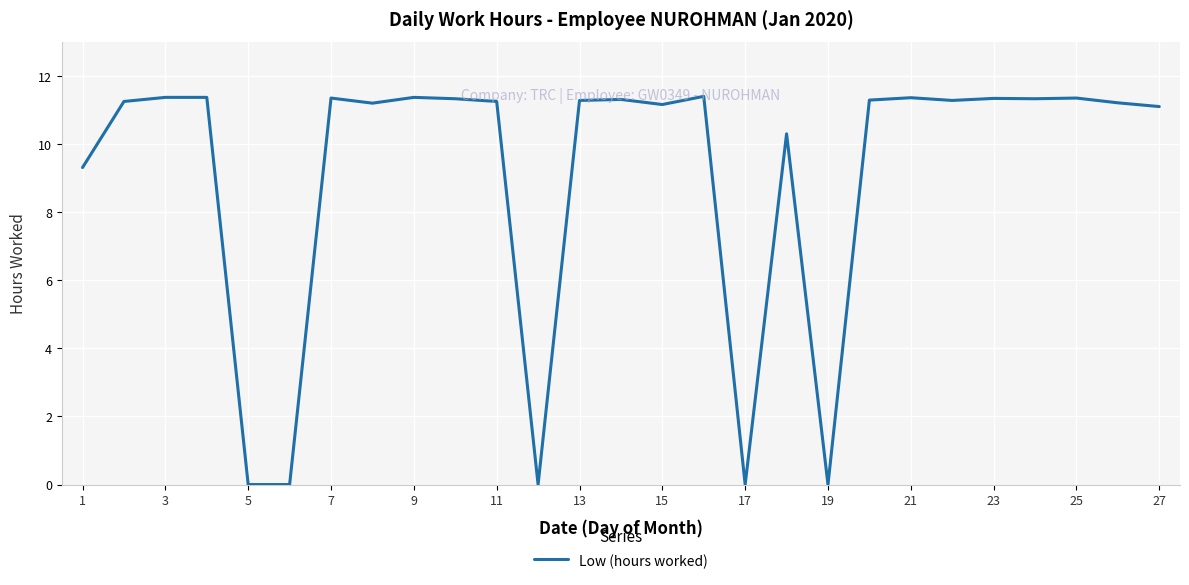

What is the maximum value shown in the chart?

11.4